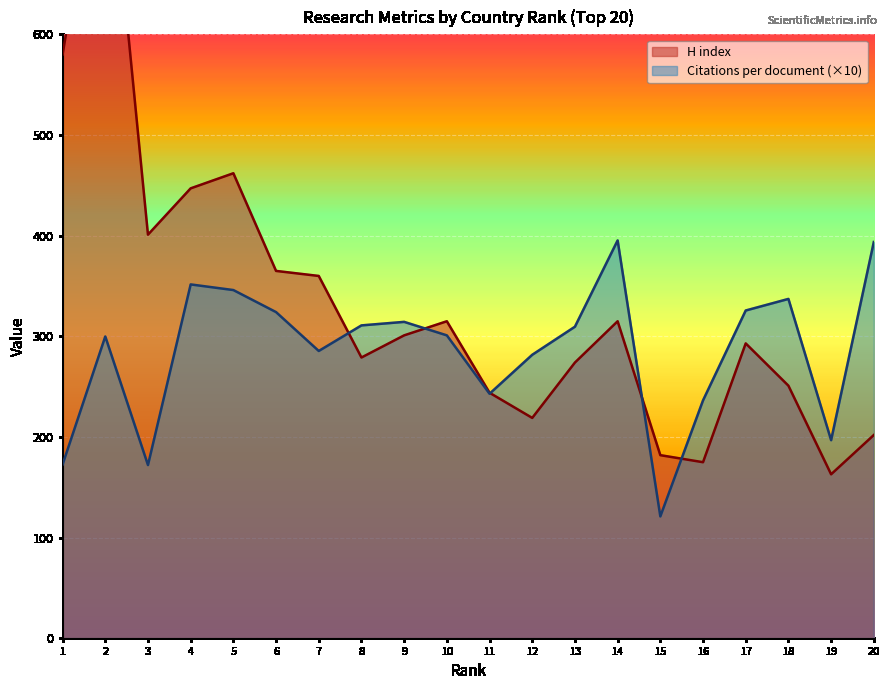

How many intersections are there between H index and Citations per document?

5